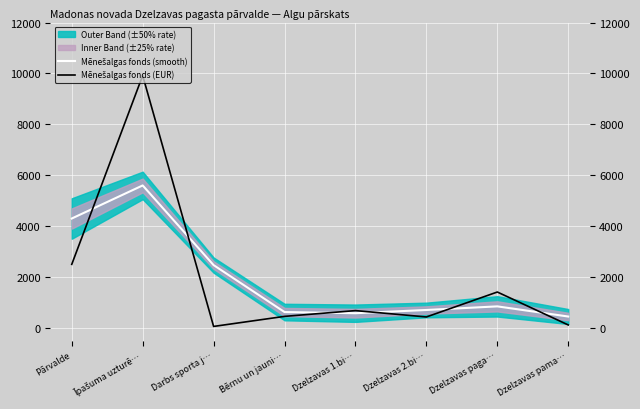

In Mēnešalgas fonds (smooth), how many points are lower than both neighbors (excluding endpoints)?

1